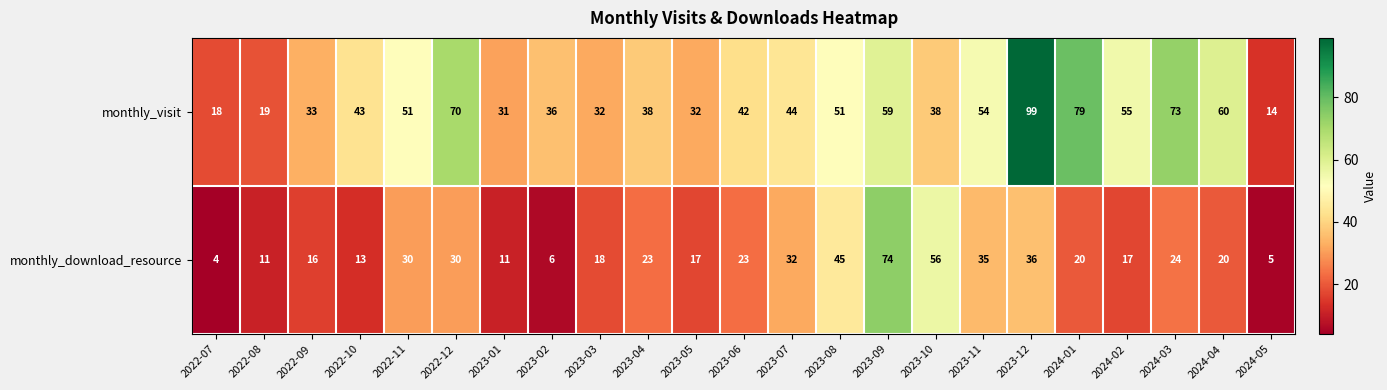

Read the monthly_visit value at 2024-02, to the nearest 10.

60